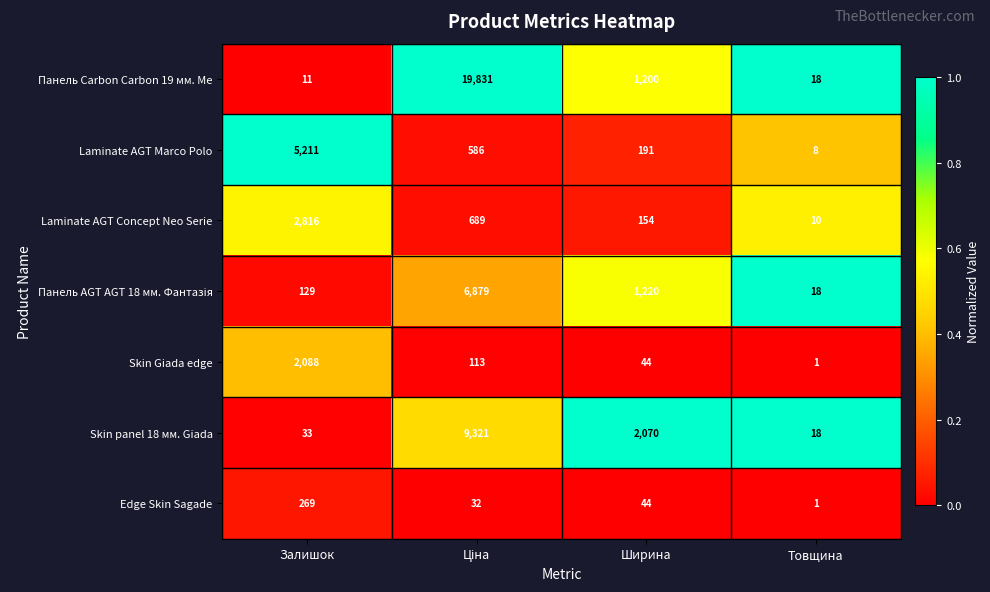

What is the maximum value shown in the chart?

19831